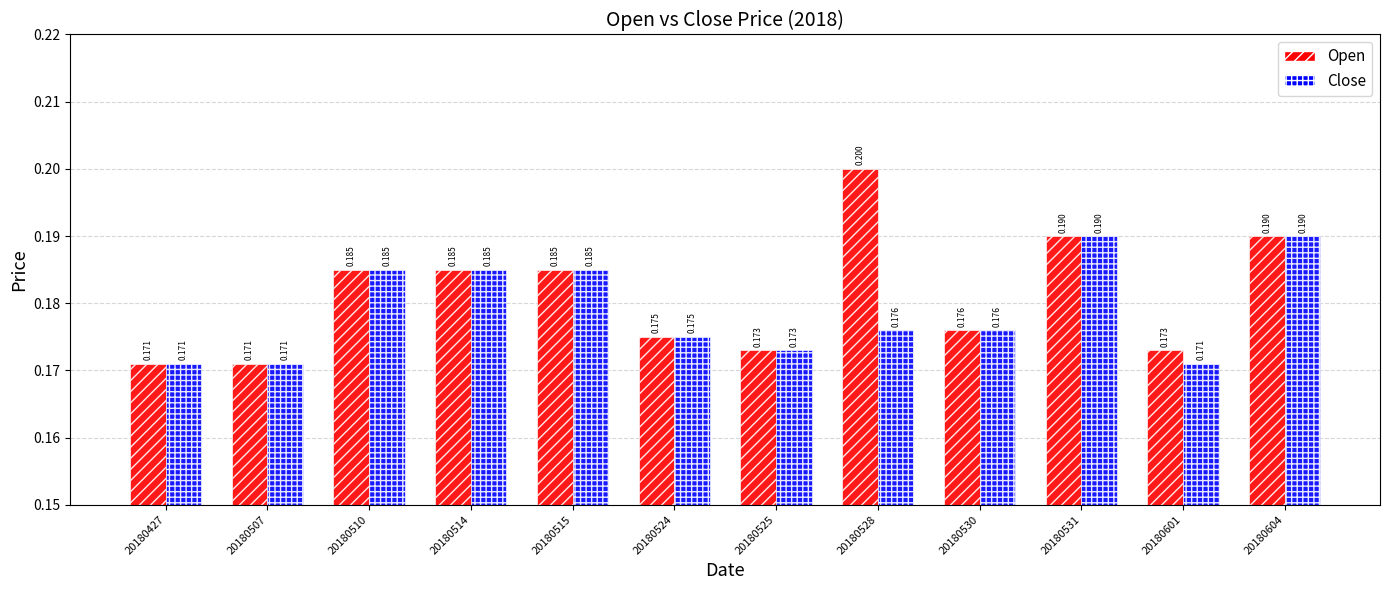

What is the value of the Close bar at the 10th from the left?

0.2